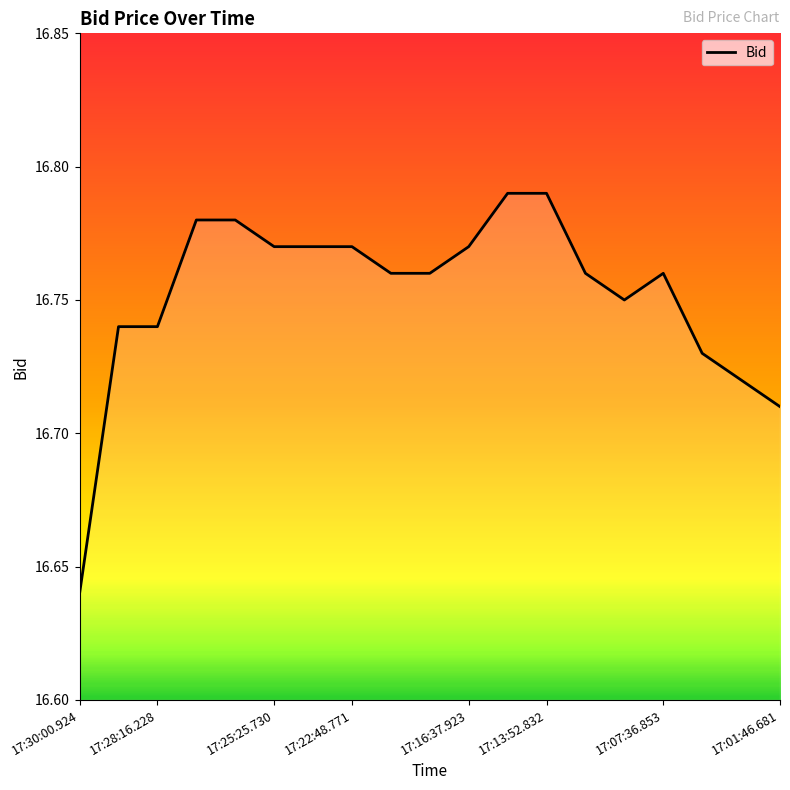

Does the chart display data point markers on the line(s)?

No